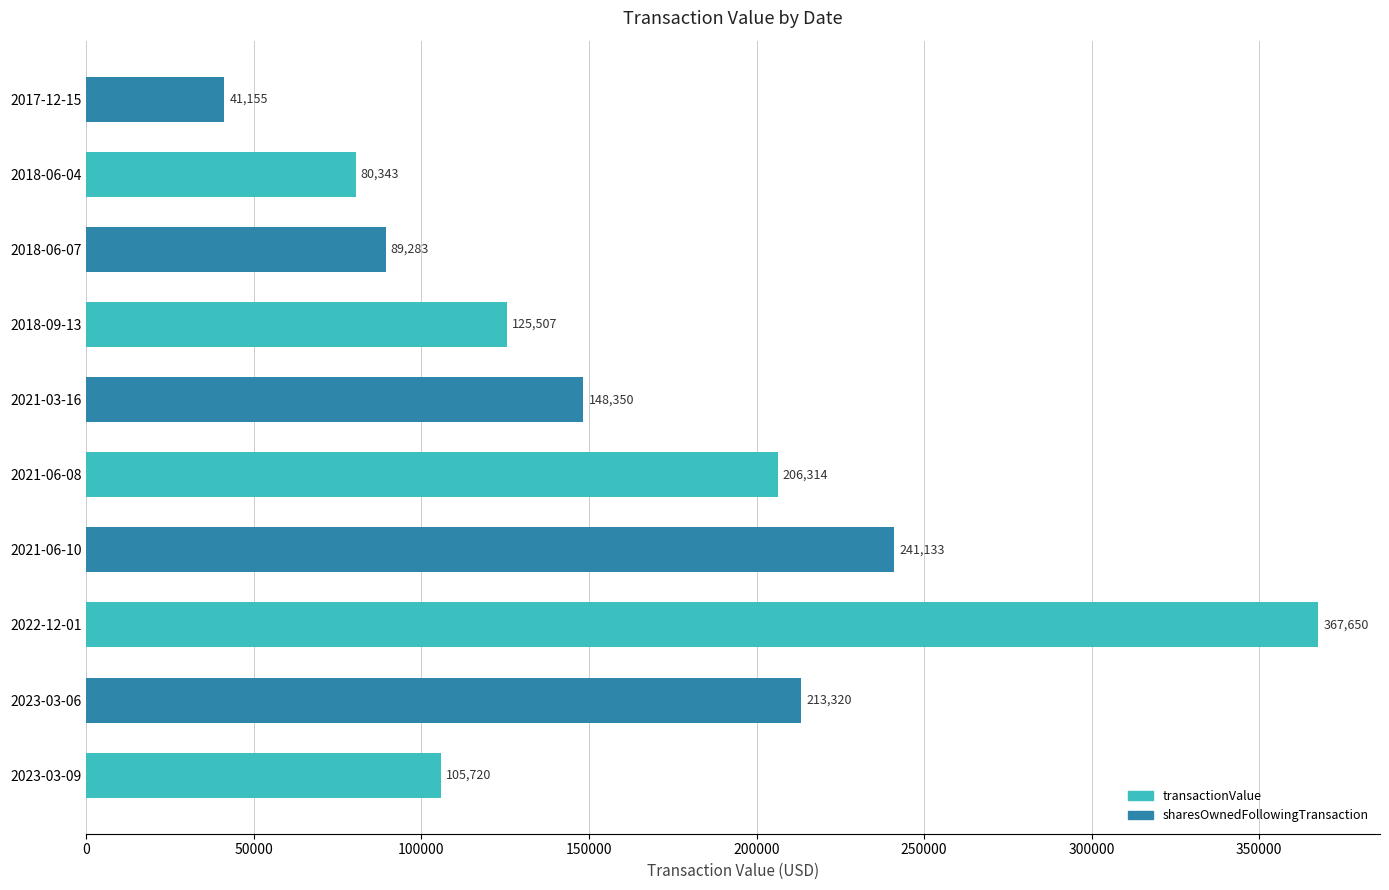

List the labels in order of sharesOwnedFollowingTransaction value, largest first.

2022-12-01, 2023-03-09, 2021-06-08, 2018-09-13, 2018-06-04